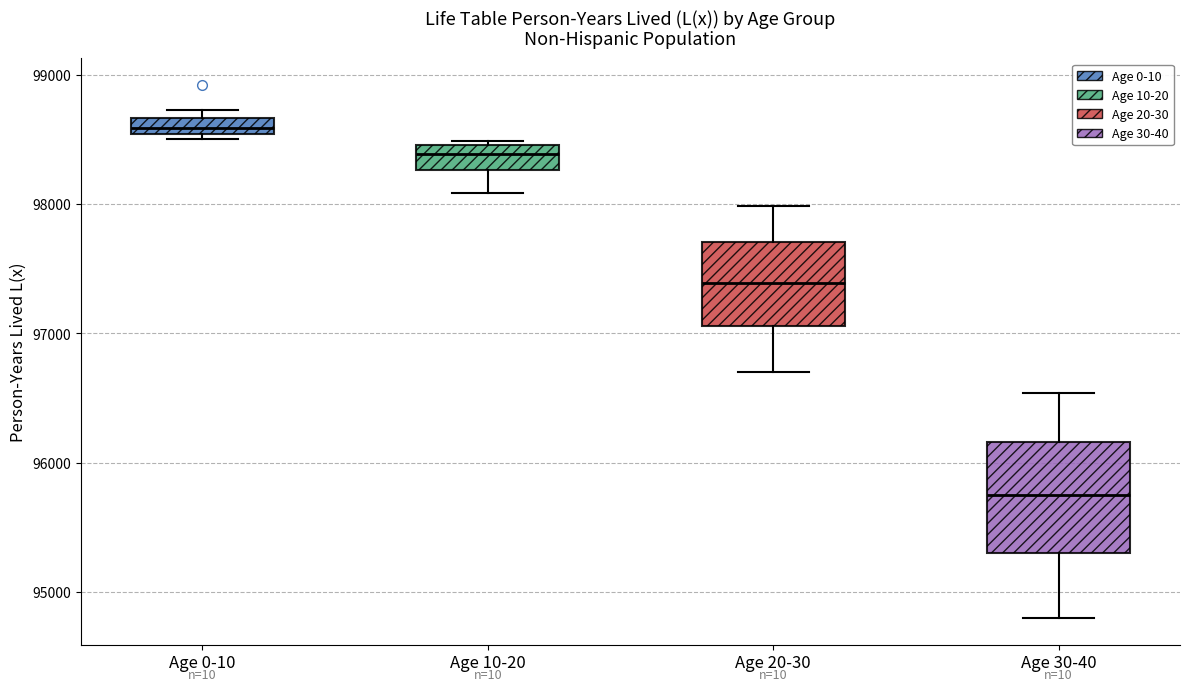

Where is the lower edge of the box for Age 10-20 on the y-axis? The values are not printed on the chart, so give them approximately, as read against the axis.

98300